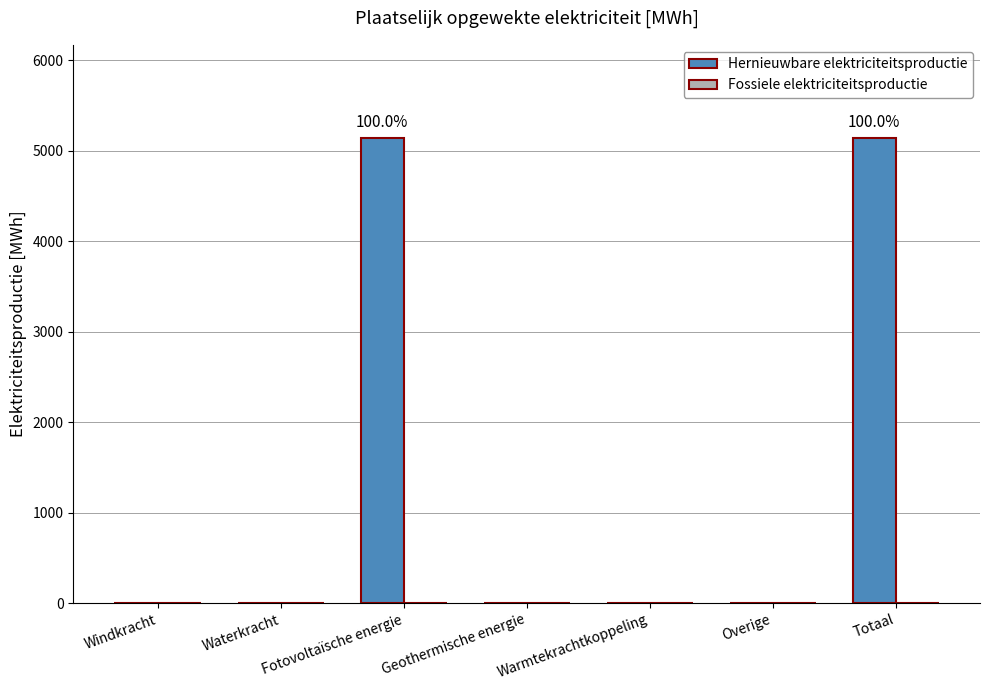

What is the sum of all values?

10280.5